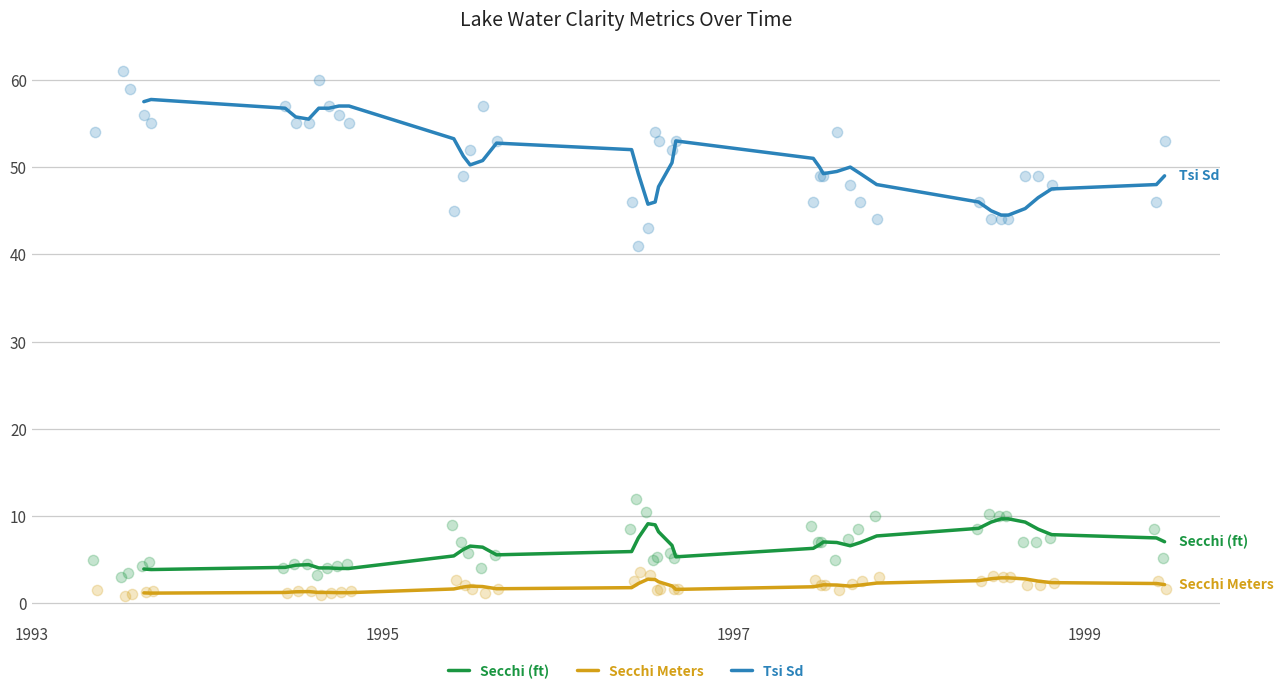

At how many categories does at least one series exceed 12?

37